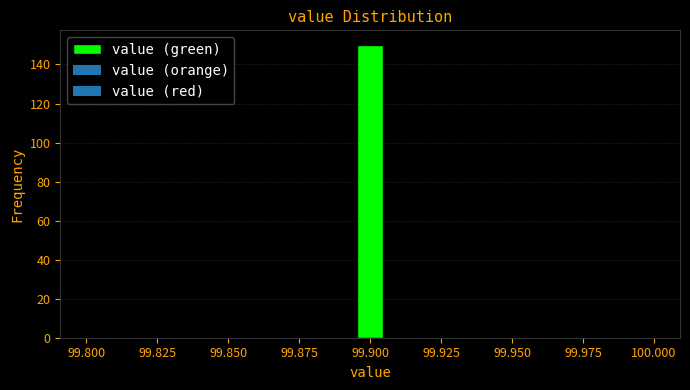

Read against the x-axis, roughly where is the centre of the tallest bar?

99.900